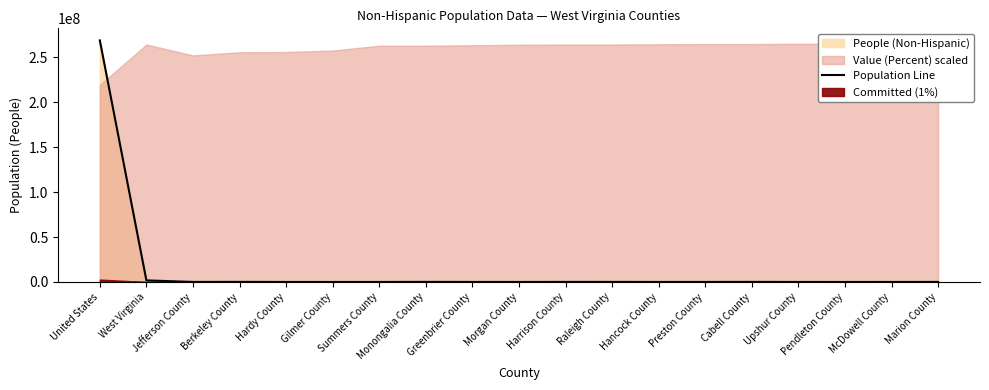

Between Harrison County and Raleigh County, which is larger?

Raleigh County